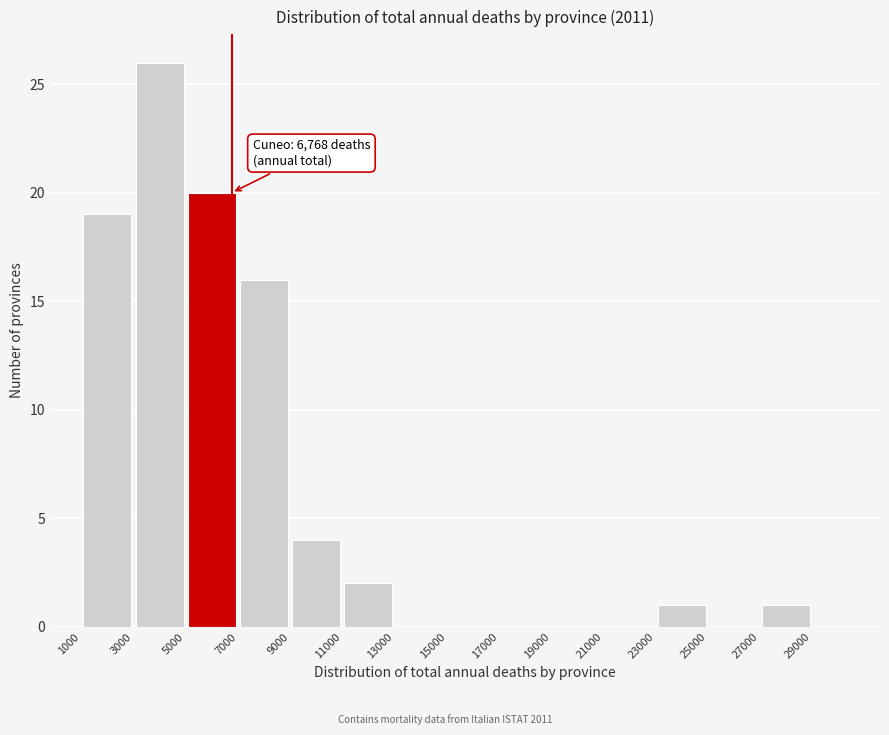

Over which range of the x-axis is the bar tallest?

3000 to 5000